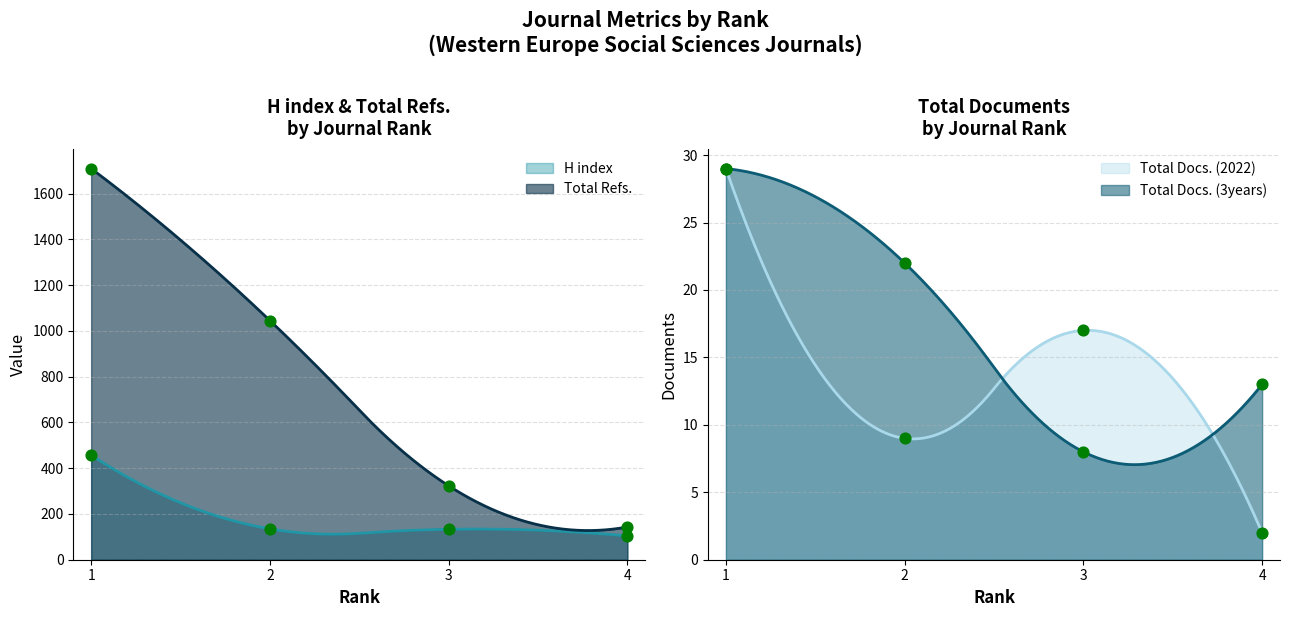

Which series reaches the maximum Y coordinate?

Total Refs.